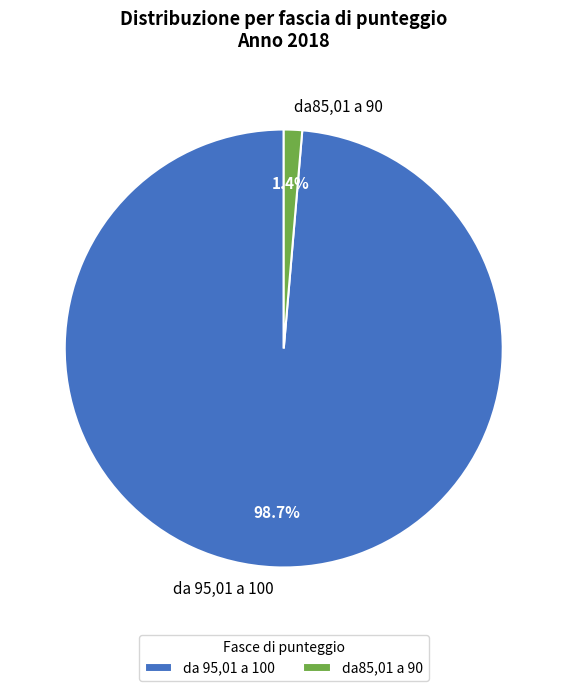

Is it true that da85,01 a 90 is 1% of the pie?

True